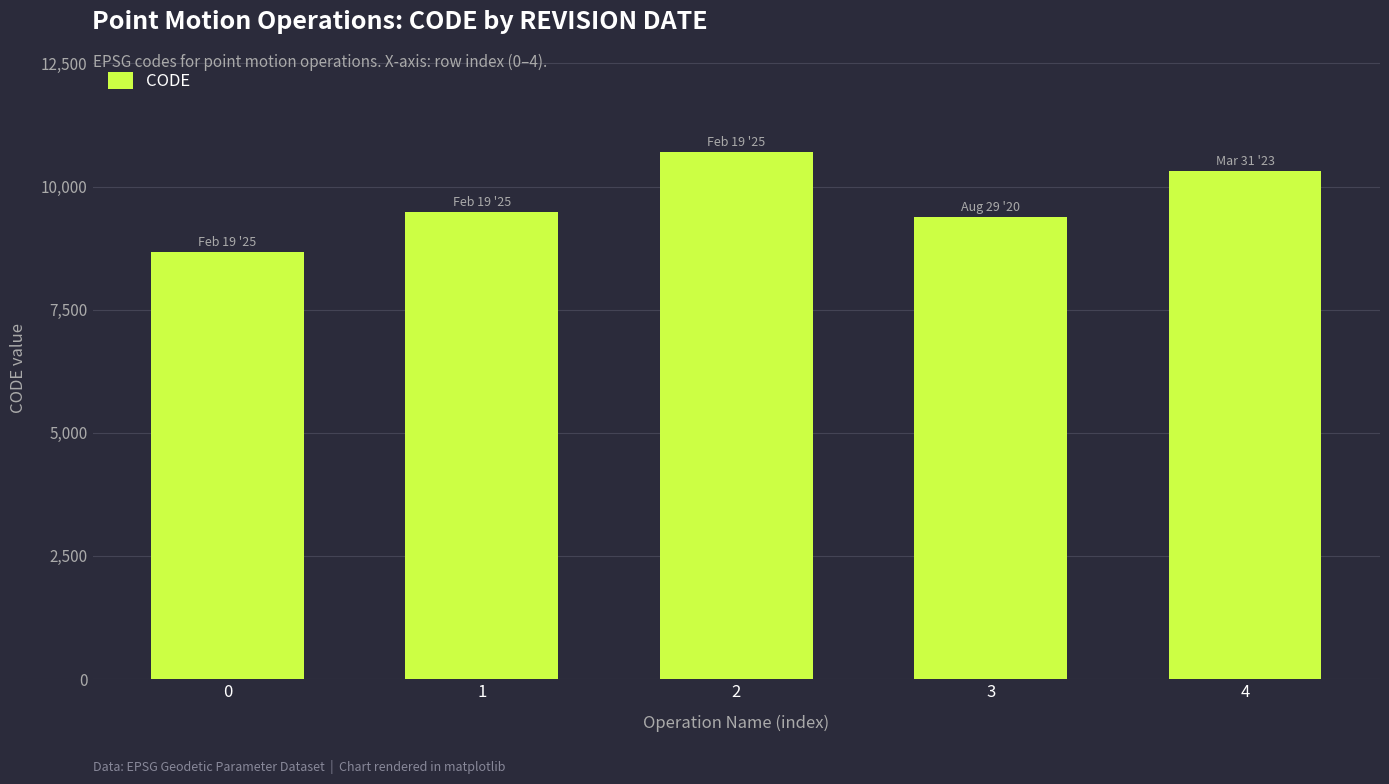

Which has a higher value, 0 or 1?

1